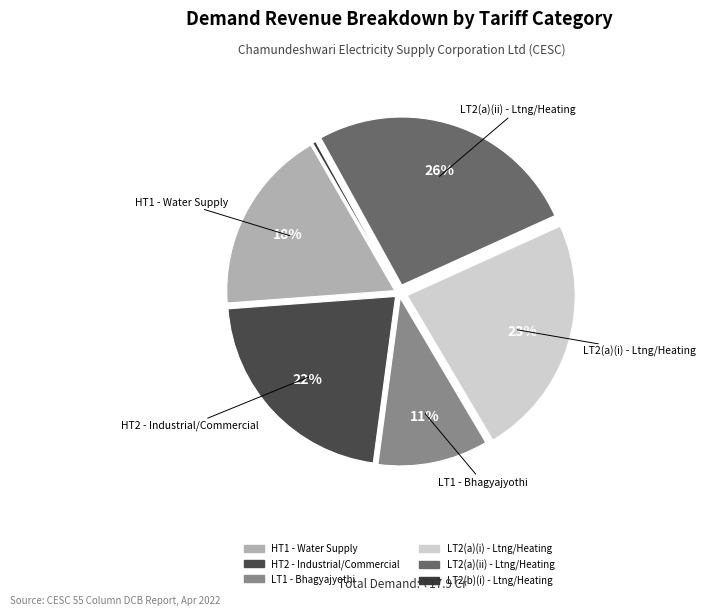

How many segments does this pie chart have?

6